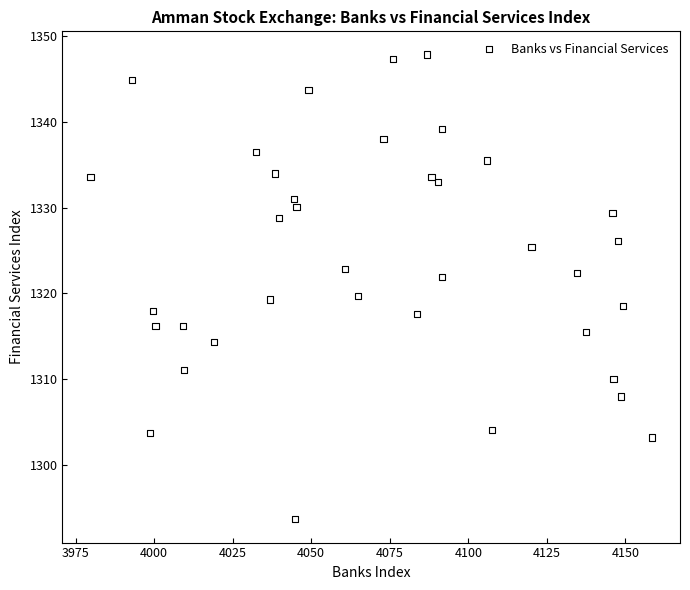

What is the range of X values (max minus min)?

178.7